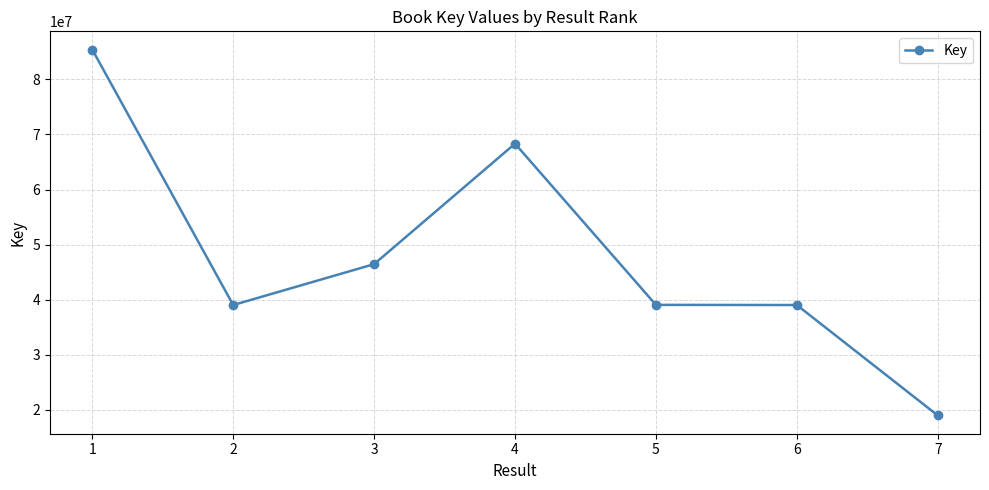

True or false: the data shows 85404258 at 1.

True